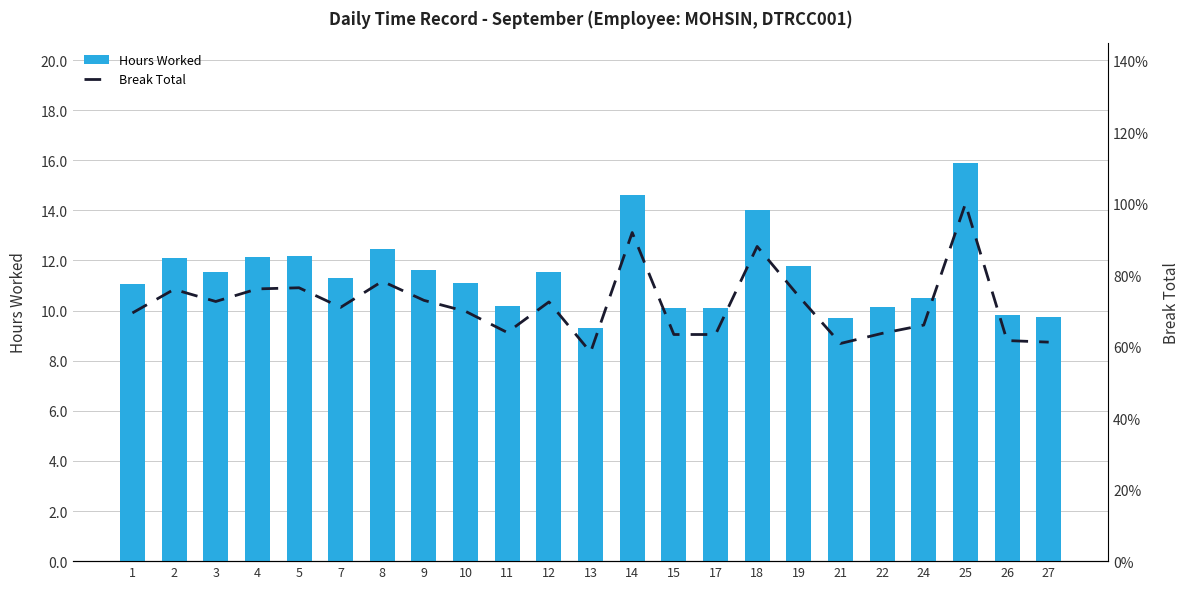

Reading right to left, what are all the values shown in this chart?

Hours Worked: 27=9.8	26=9.8	25=15.9	24=10.5	22=10.1	21=9.7	19=11.8	18=14.0	17=10.1	15=10.1	14=14.6	13=9.3	12=11.5	11=10.2	10=11.1	9=11.6	8=12.5	7=11.3	5=12.2	4=12.1	3=11.6	2=12.1	1=11.1
Break Total: 27=61.3	26=61.7	25=100.0	24=66.1	22=63.7	21=60.9	19=74.1	18=88.1	17=63.4	15=63.4	14=92.0	13=58.5	12=72.5	11=64.0	10=69.9	9=73.0	8=78.3	7=71.0	5=76.5	4=76.2	3=72.7	2=76.1	1=69.5